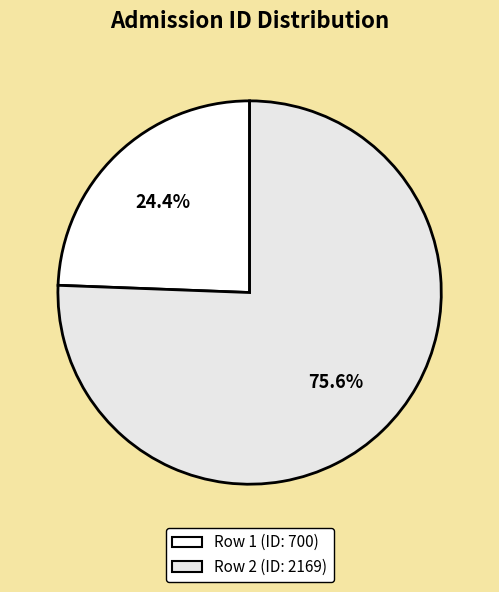

Which slice is the largest?

Row 2 (ID: 2169)